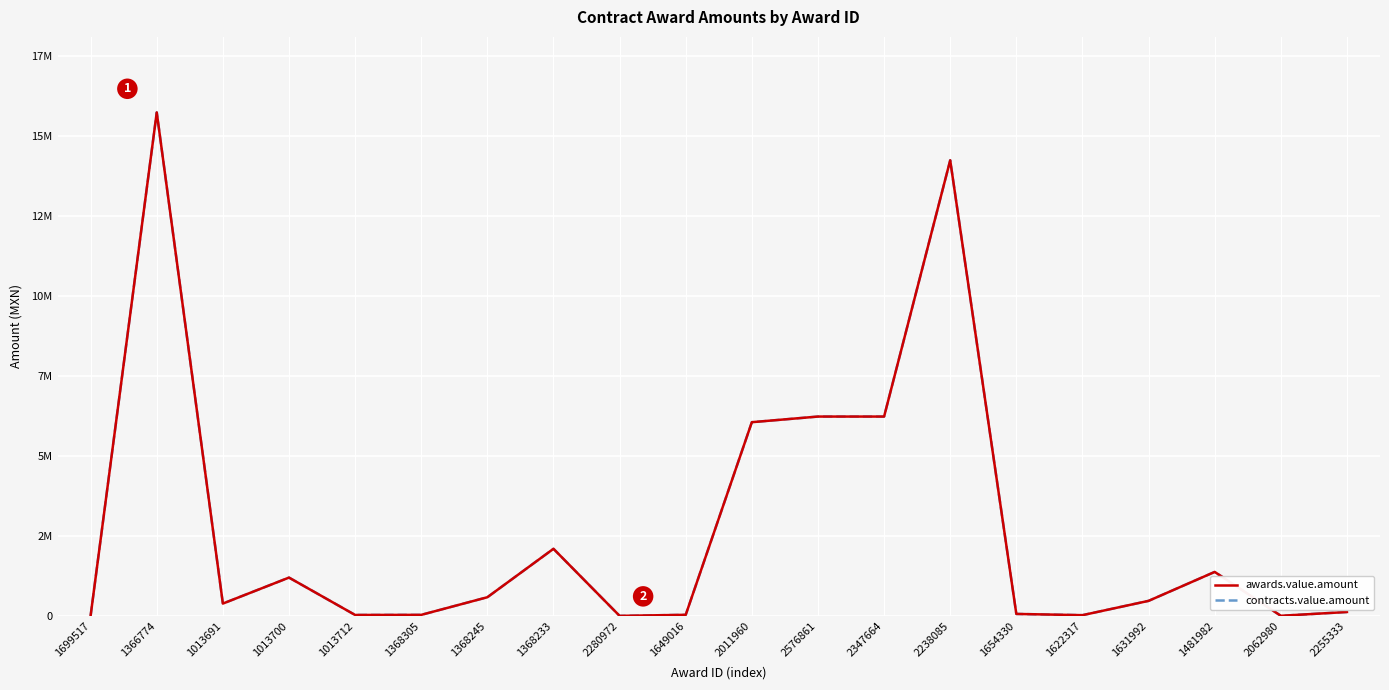

At how many categories does at least one series exceed 1667927?

6